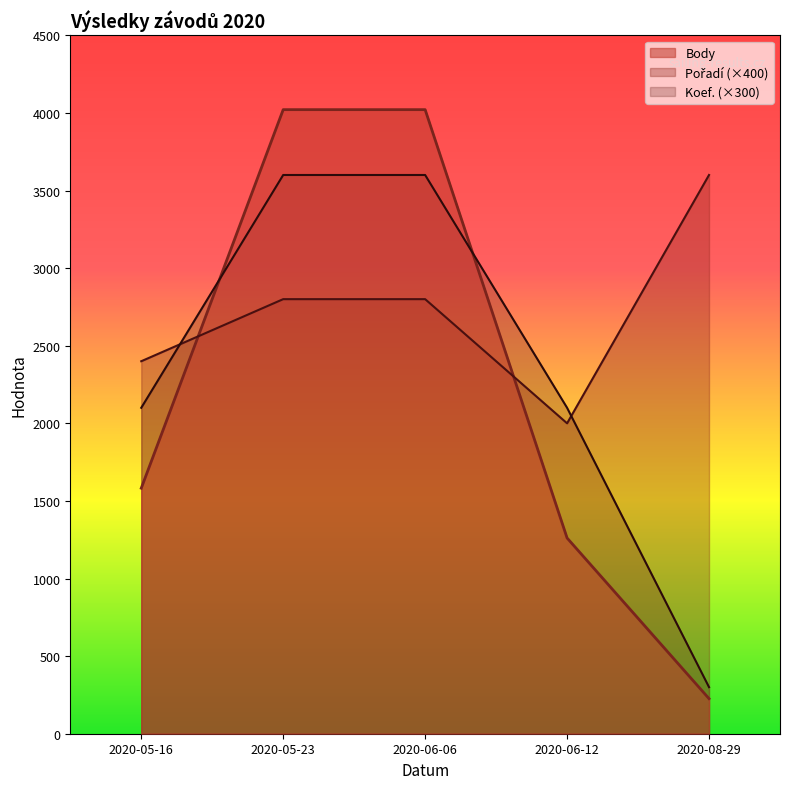

How many data points does each series have?

5